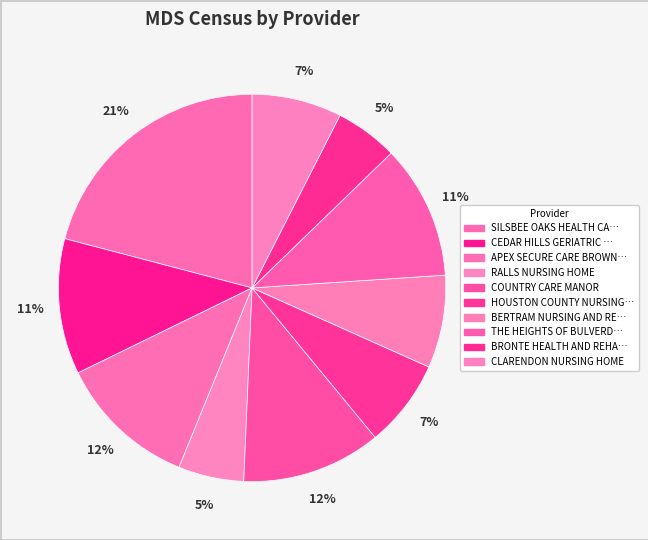

How many segments does this pie chart have?

10